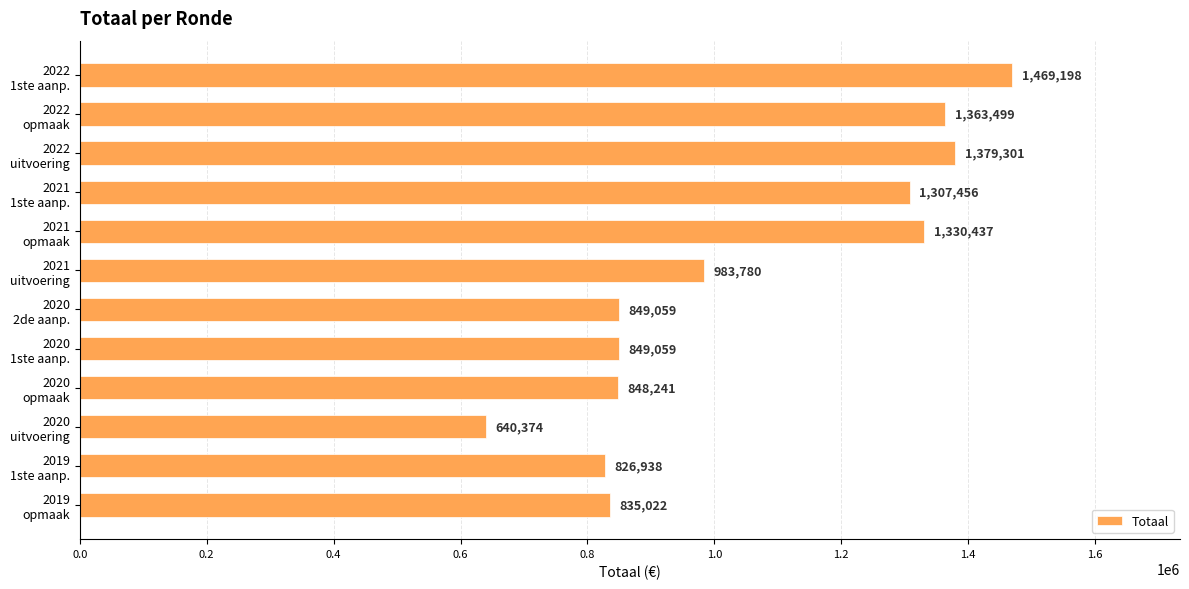

Does the chart contain any negative values?

No